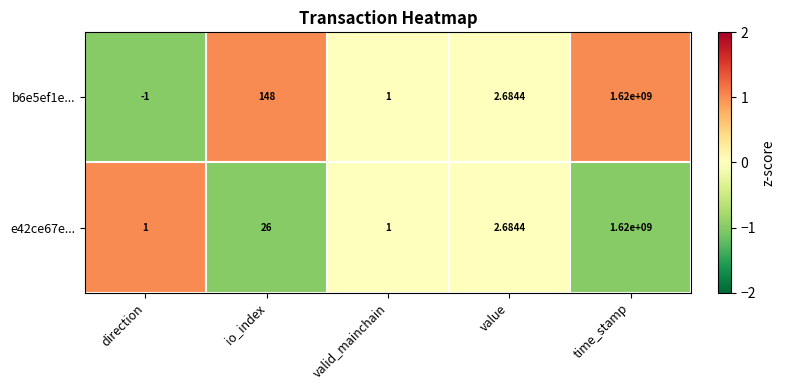

Which category has the highest value across all series?

time_stamp